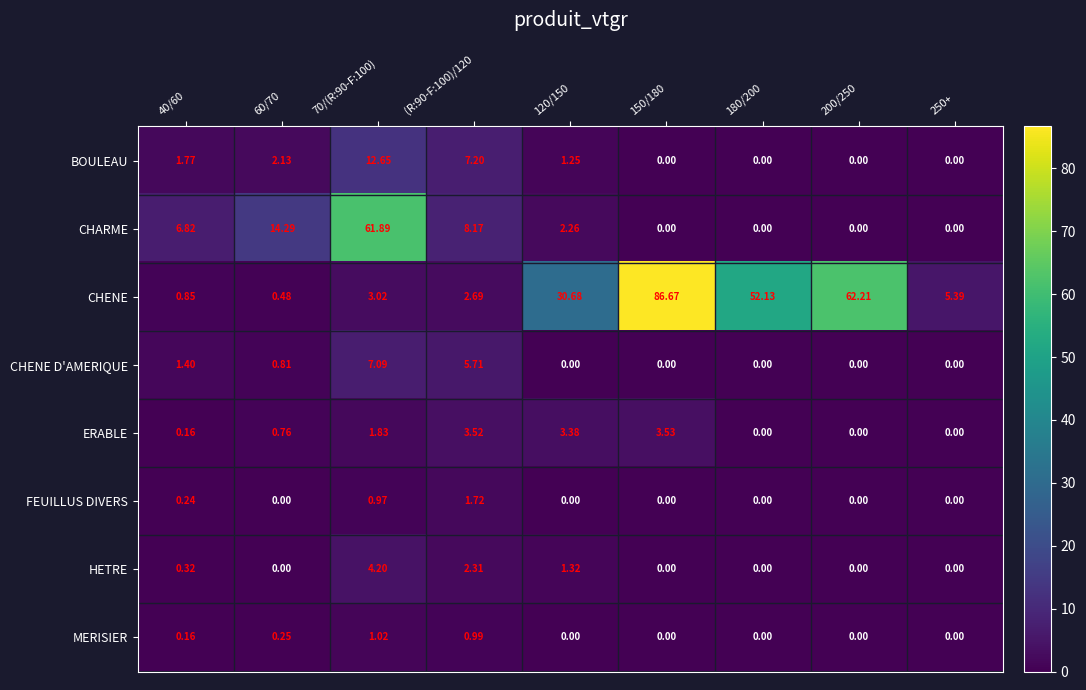

At which category is the sum across all series the highest?

70/(R:90-F:100)